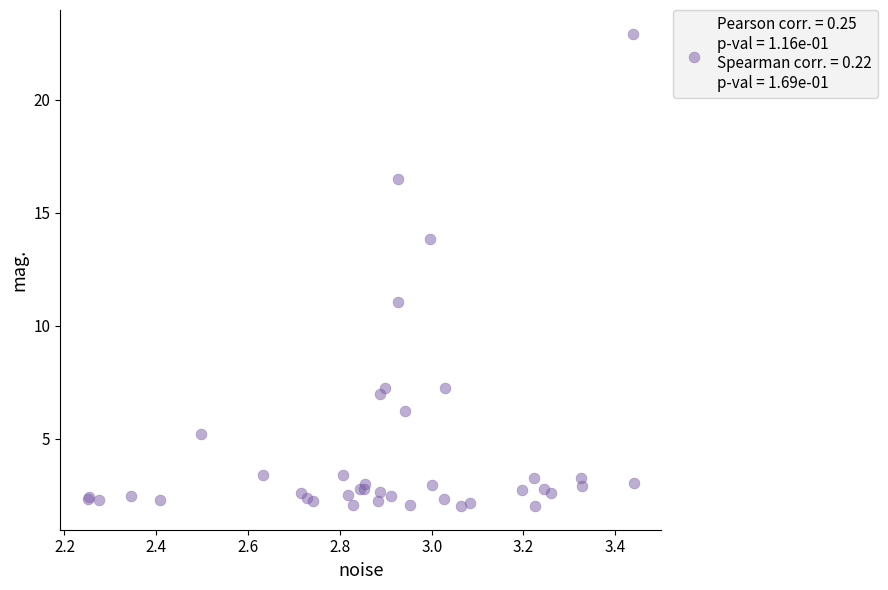

What Y value in the scatter plot is closest to 12?

11.0